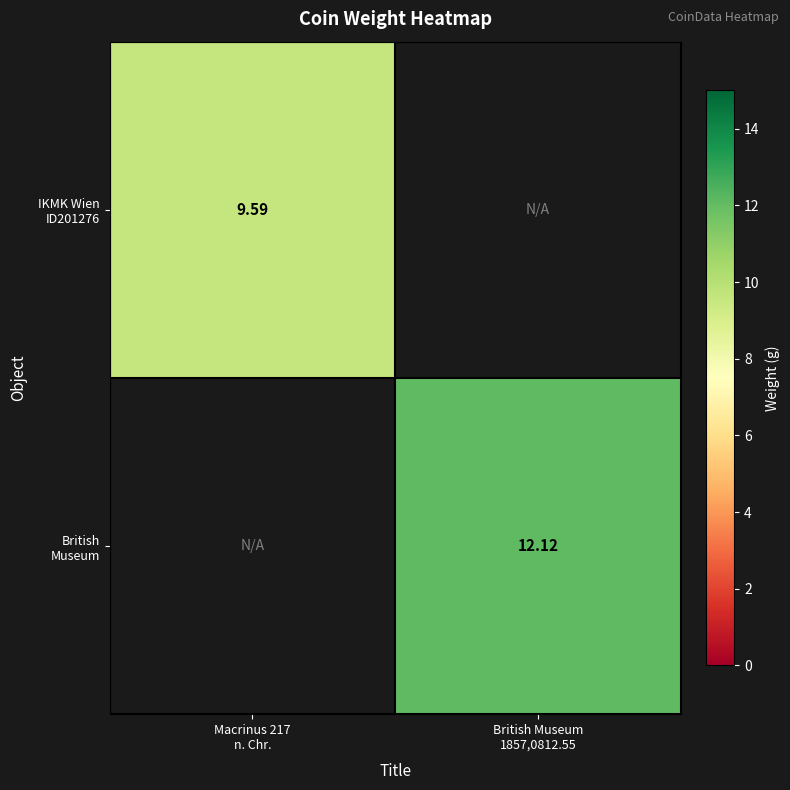

At how many categories does at least one series exceed 5?

2